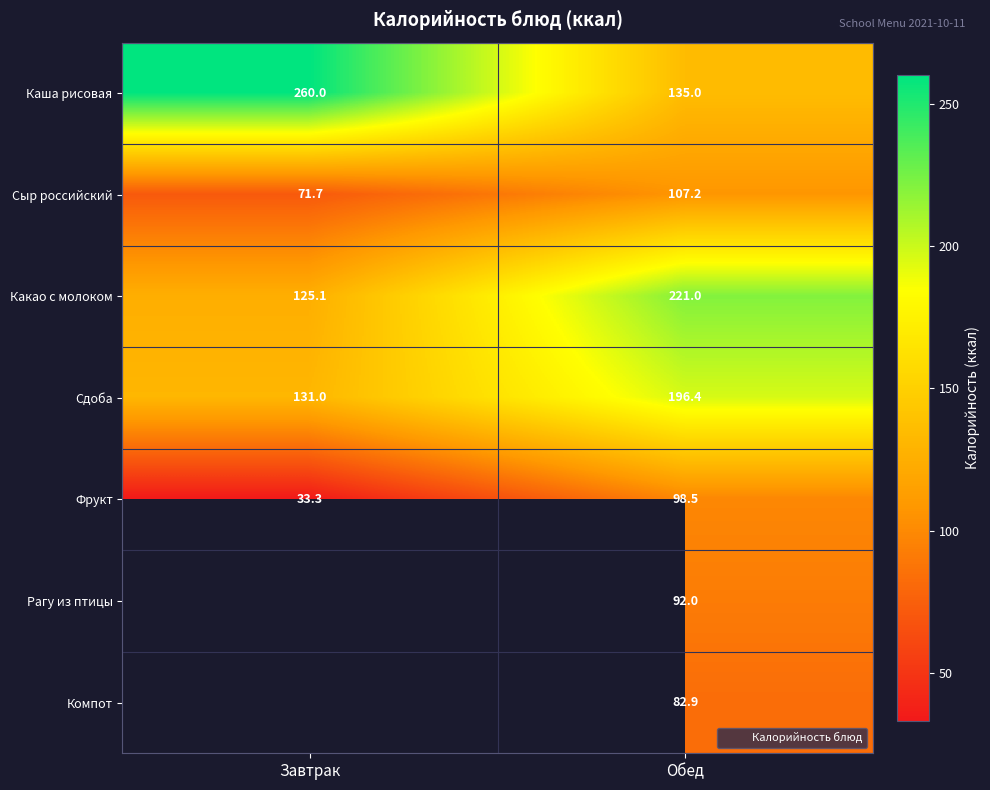

At Завтрак, list the series in order from smallest to largest.

Фрукт, Сыр российский, Какао с молоком, Сдоба, Каша рисовая, Рагу из птицы, Компот